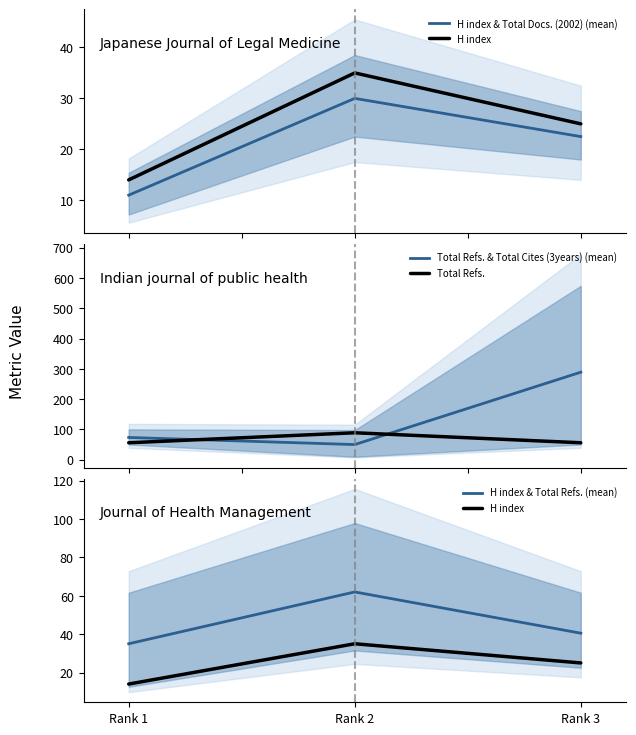

What is the lowest value of the H index & Total Docs. (2002) (mean) series?

11.0